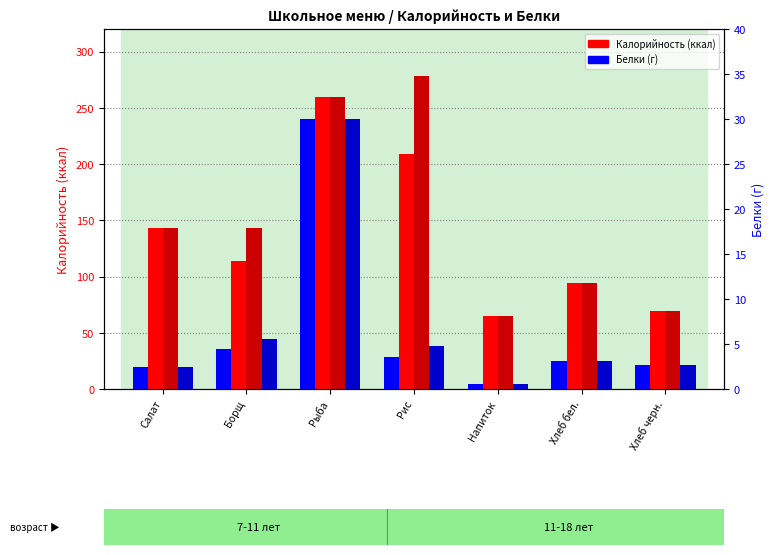

List the series in order of their peak value, highest first.

Калорийность 11-18 лет, Калорийность 7-11 лет, Белки 7-11 лет, Белки 11-18 лет